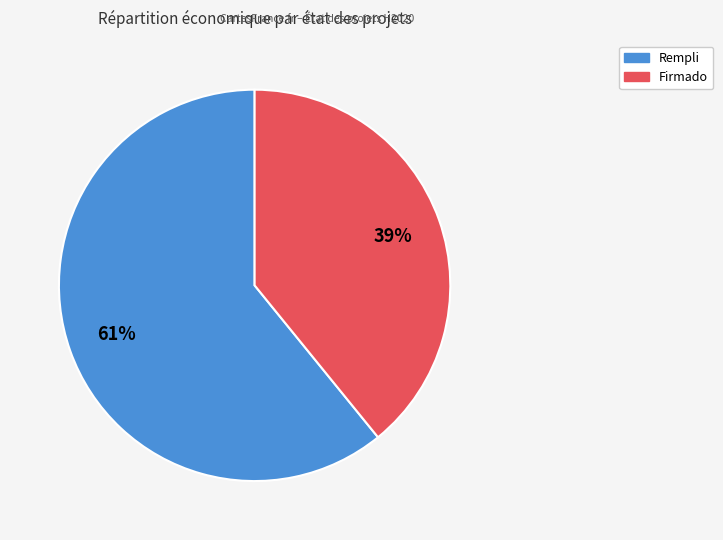

Is there any slice that represents more than half of the pie?

Yes